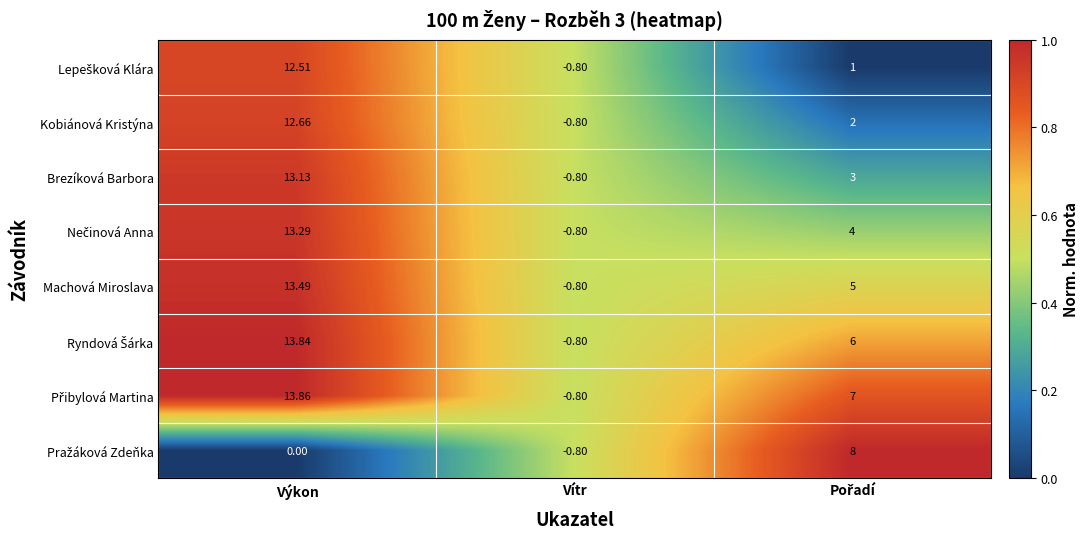

At which category does the chart reach its minimum across all series?

Vítr